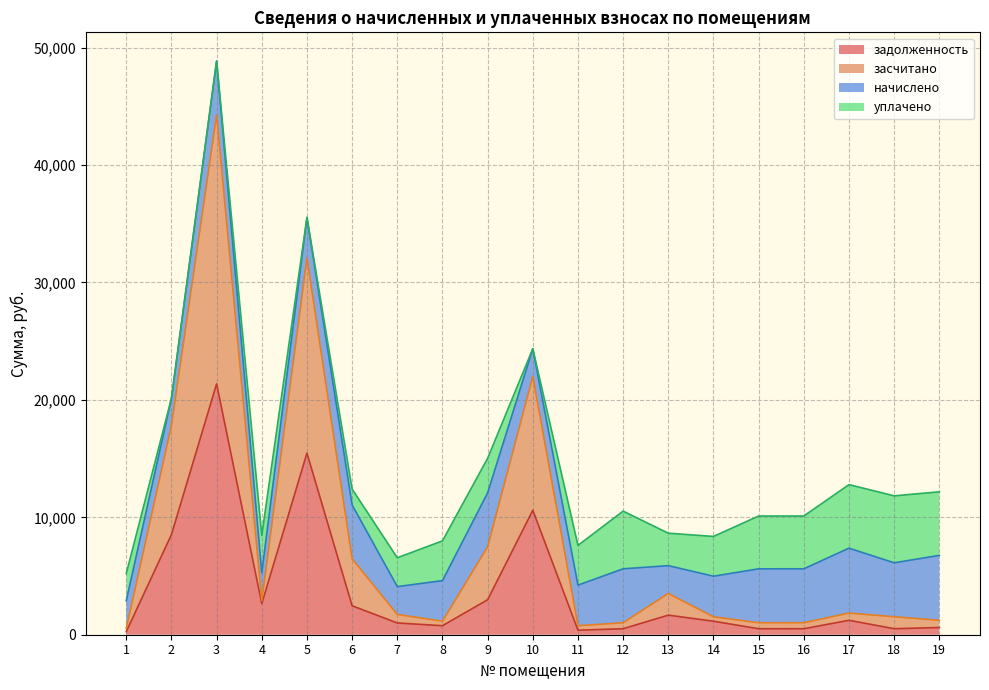

Where does the задолженность series first go above 1149?

2